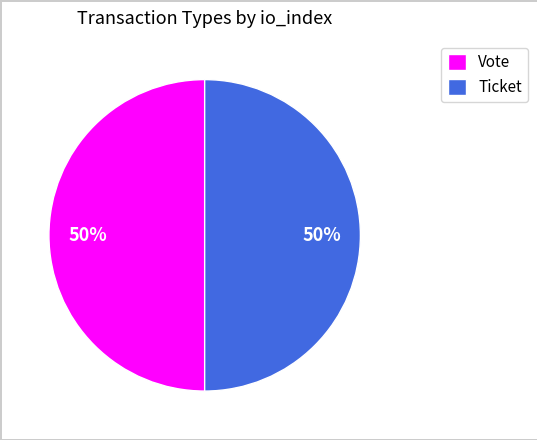

What percentage is the Vote slice, to the nearest percent?

50%